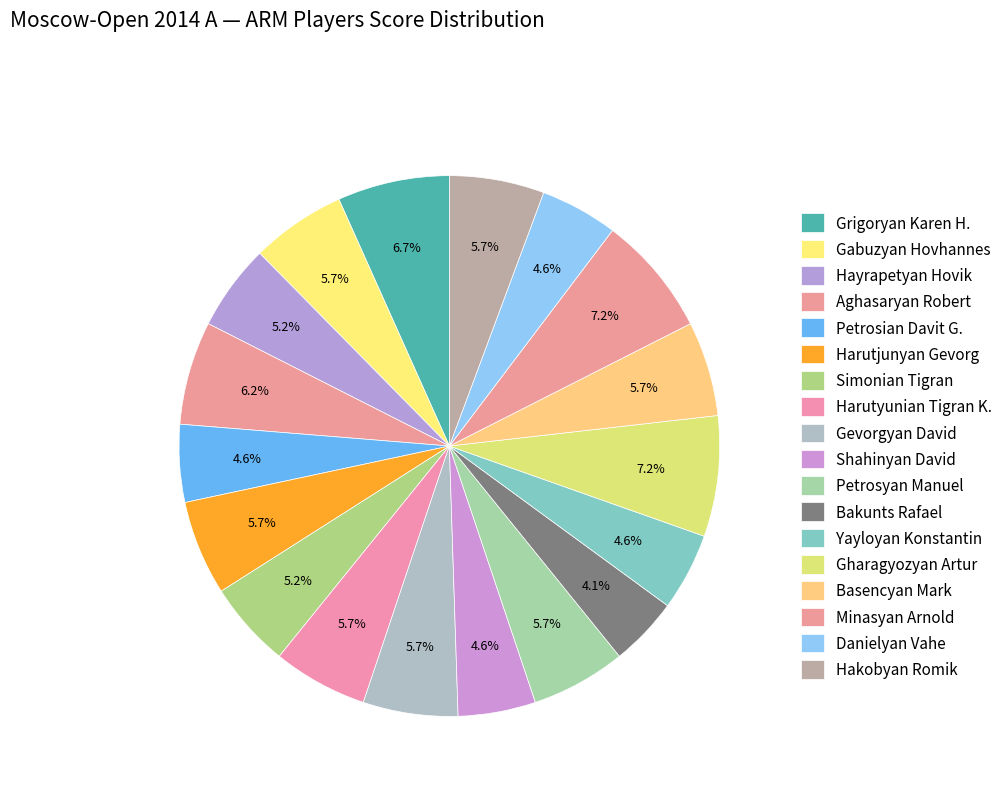

Which category has the biggest portion of the pie?

Gharagyozyan Artur